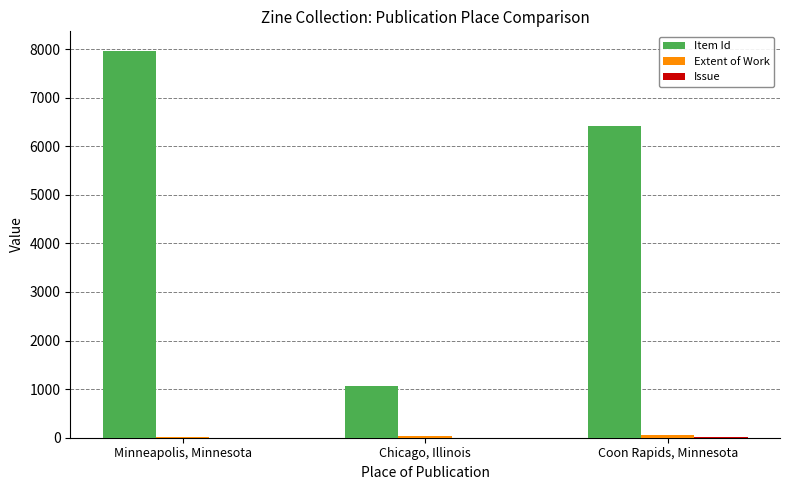

At which category is the sum across all series the highest?

Minneapolis, Minnesota